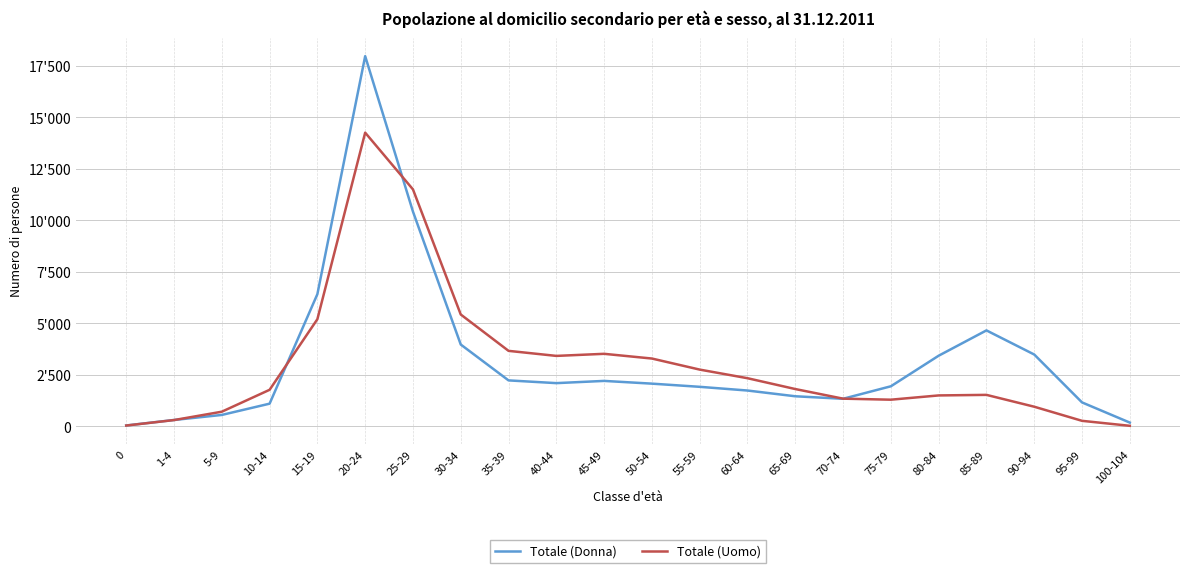

Rank the series by their maximum value, from lowest to highest.

Totale (Uomo), Totale (Donna)